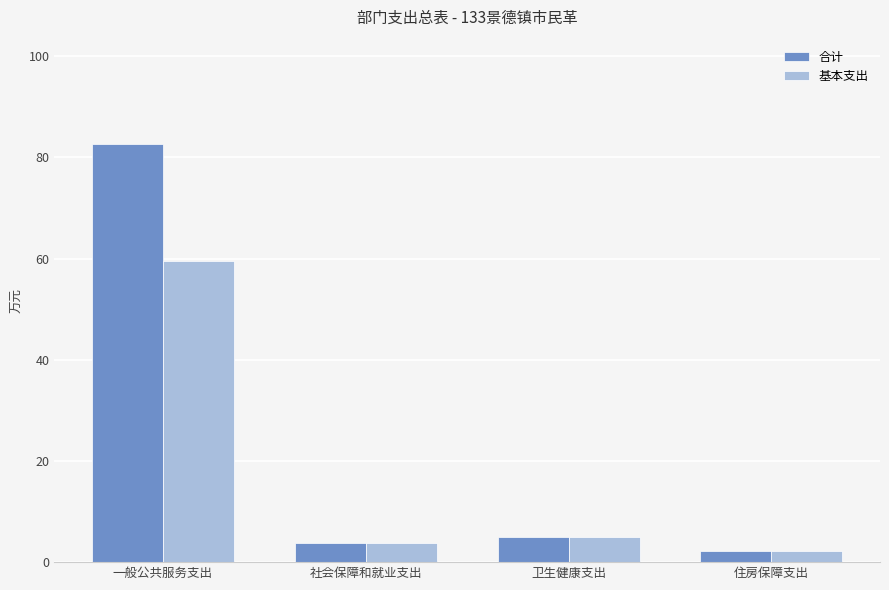

At how many categories does at least one series exceed 70?

1